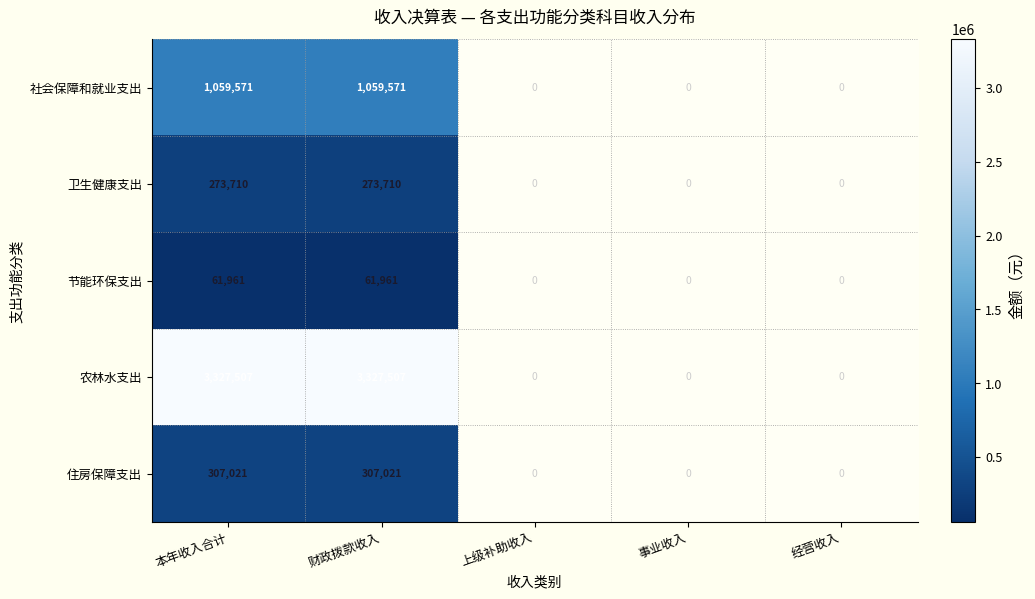

List the series in order of their peak value, lowest first.

节能环保支出, 卫生健康支出, 住房保障支出, 社会保障和就业支出, 农林水支出